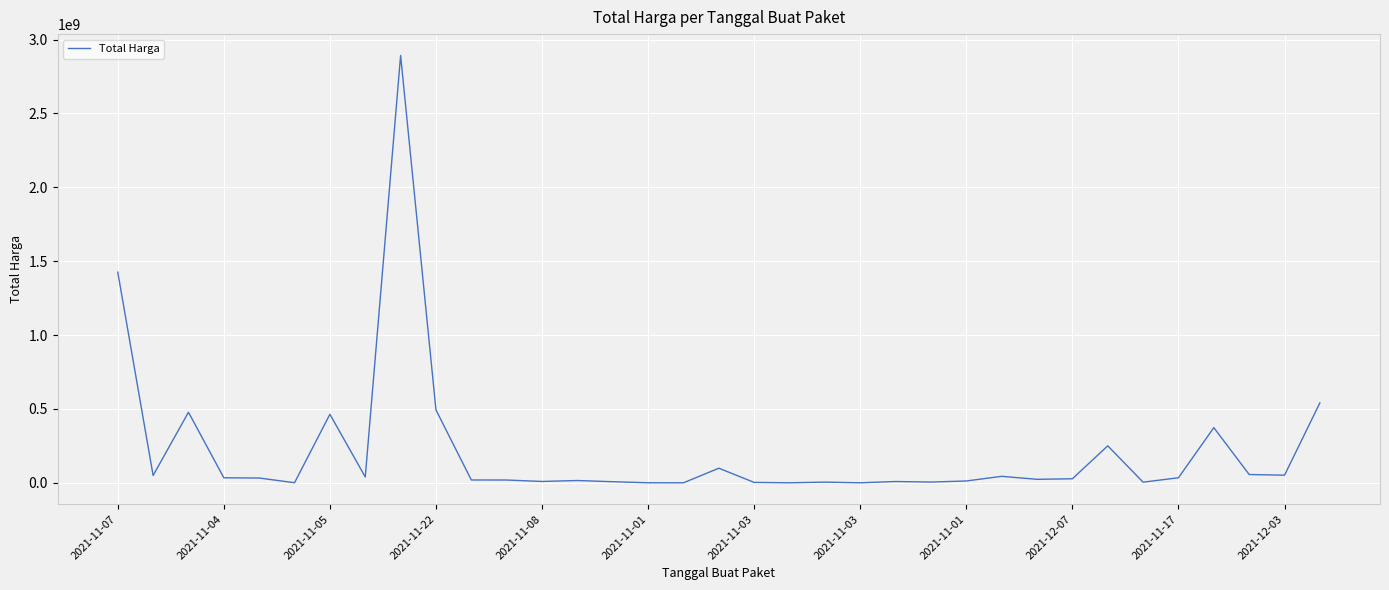

What is the greatest value displayed?

2892122000